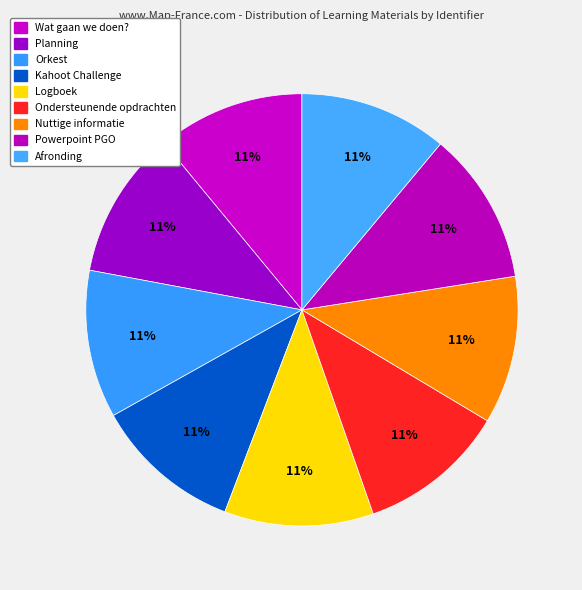

How many slices are in this pie chart?

9